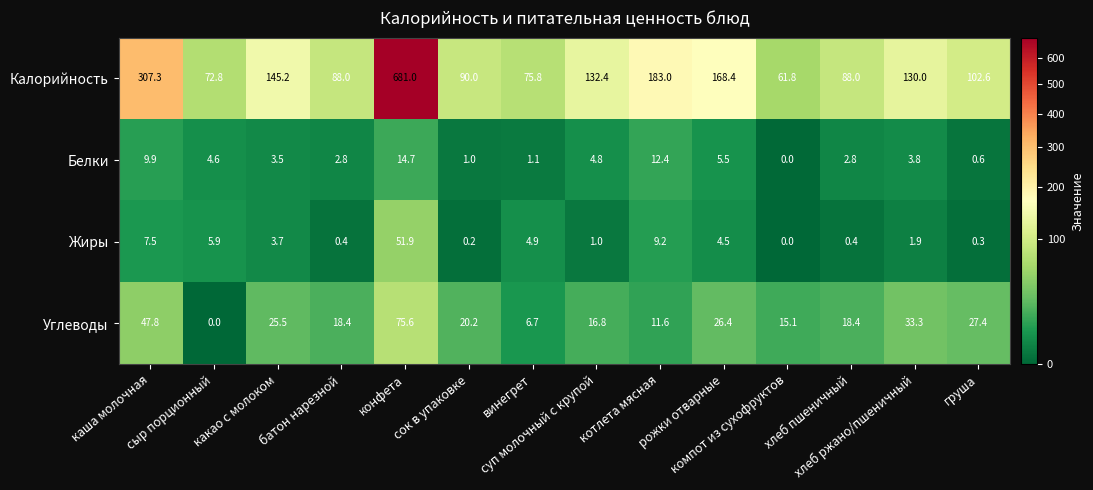

What is the total value across all series at компот из сухофруктов?

76.9